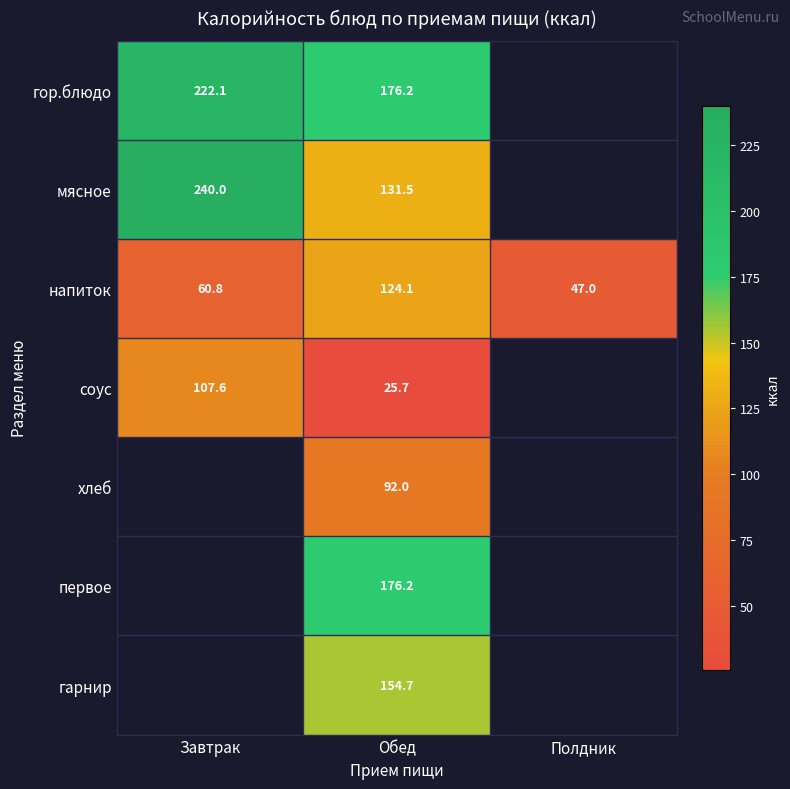

Rank the categories by напиток value from highest to lowest.

Обед, Завтрак, Полдник